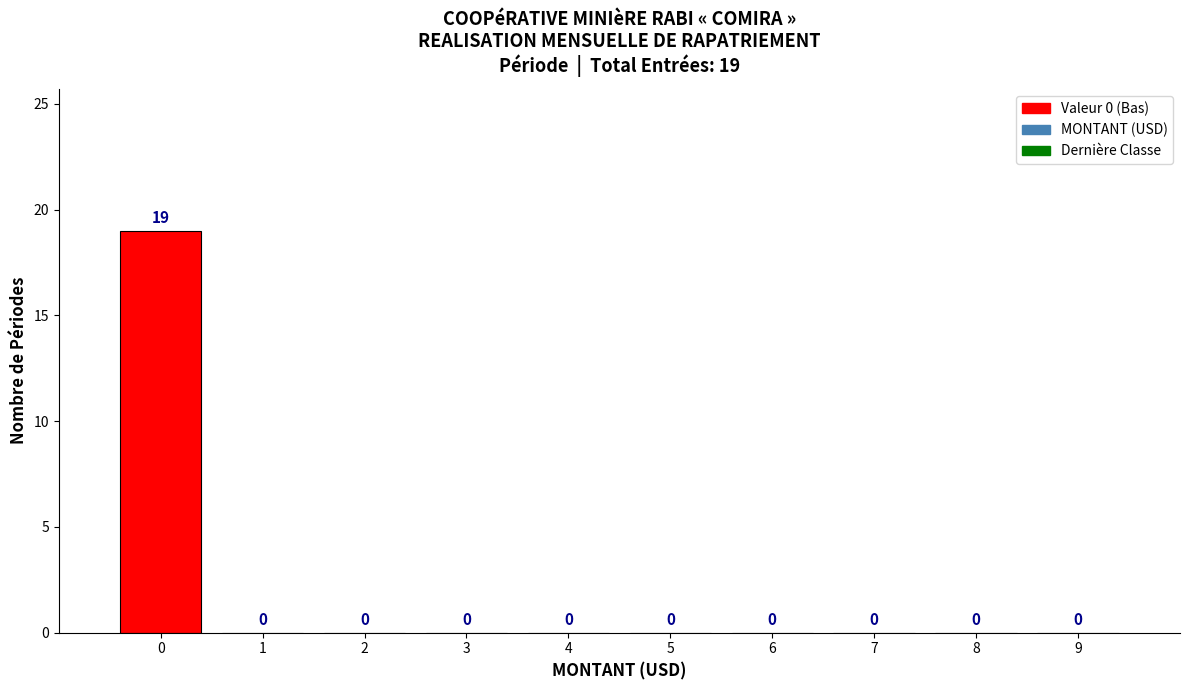

What is the maximum value shown in the chart?

19